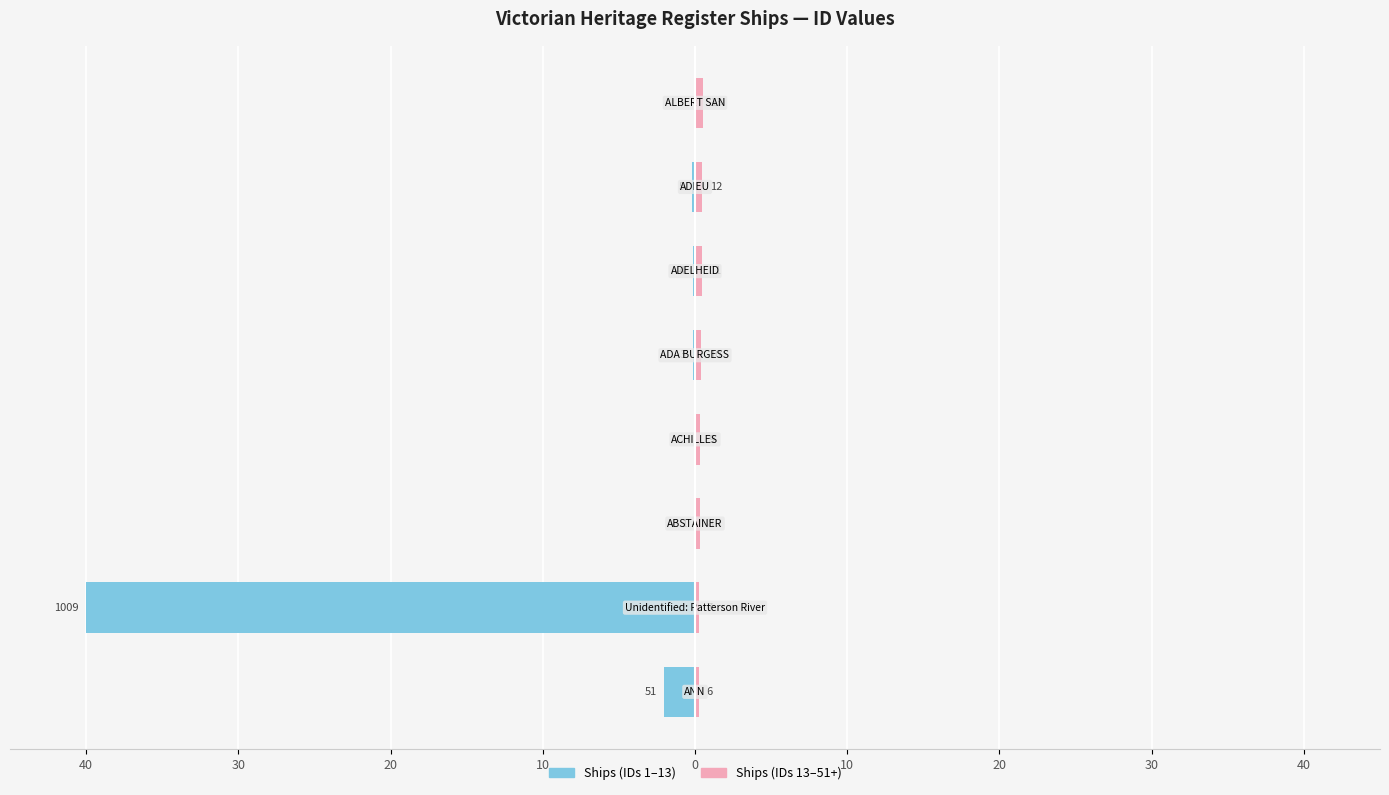

Which series has the largest range (max minus min)?

ID (first half)